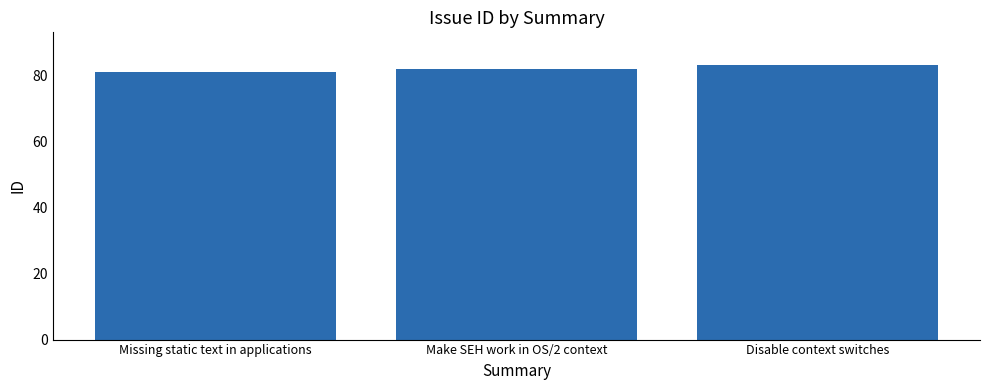

Reading right to left, list all the values displayed in this chart.

83	82	81